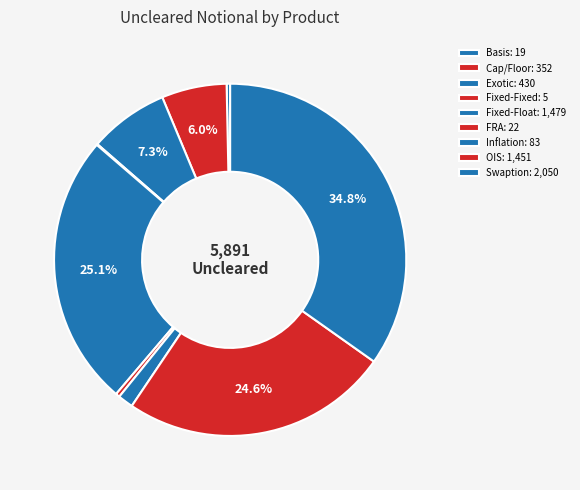

What percentage is the Cap/Floor slice, to the nearest percent?

6%